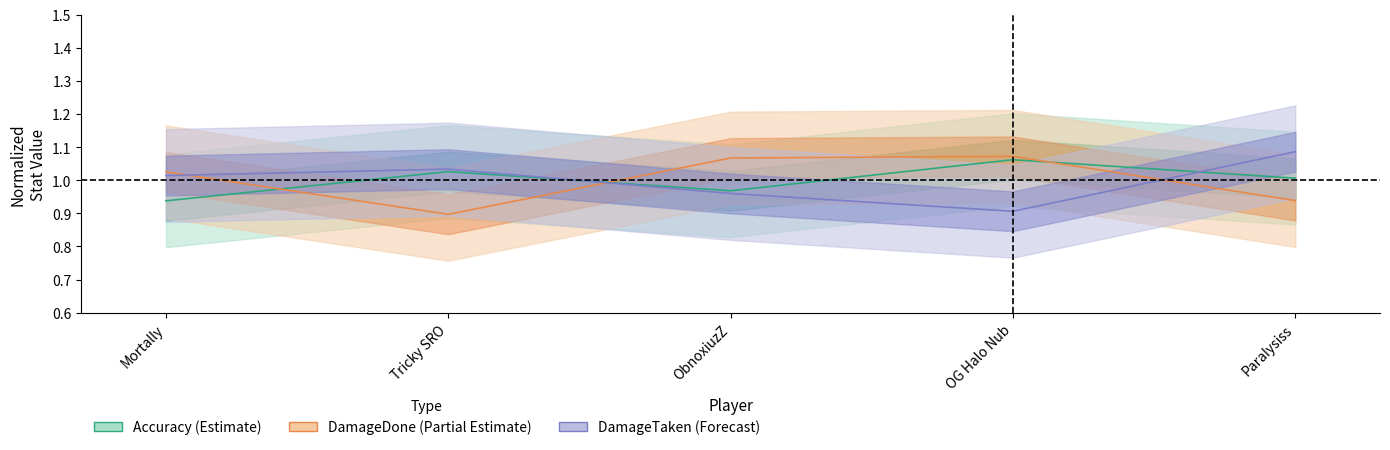

At how many categories does at least one series exceed 0?

5